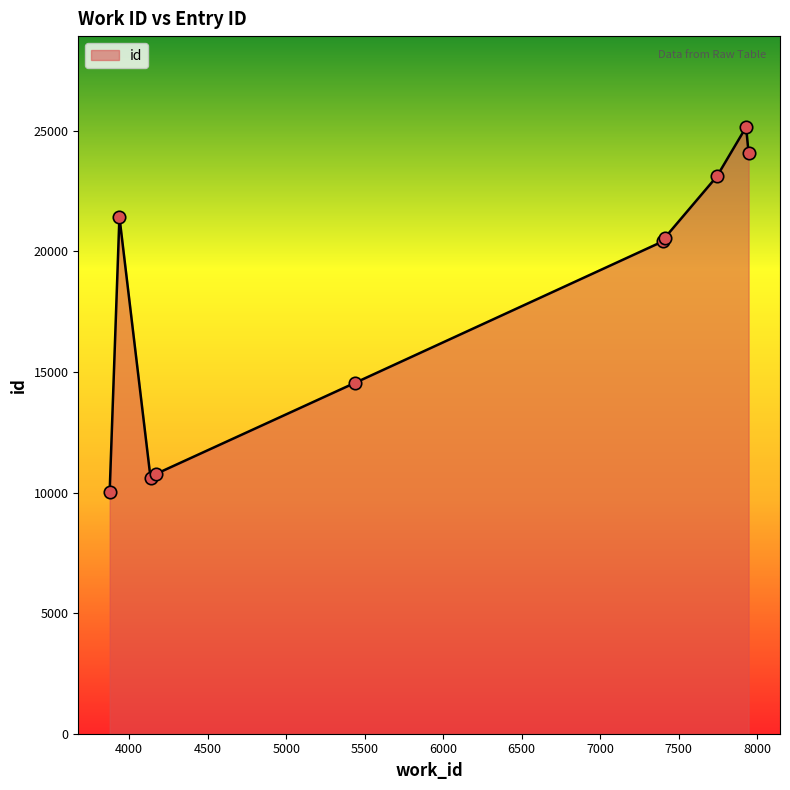

What is the maximum value shown in the chart?

25155